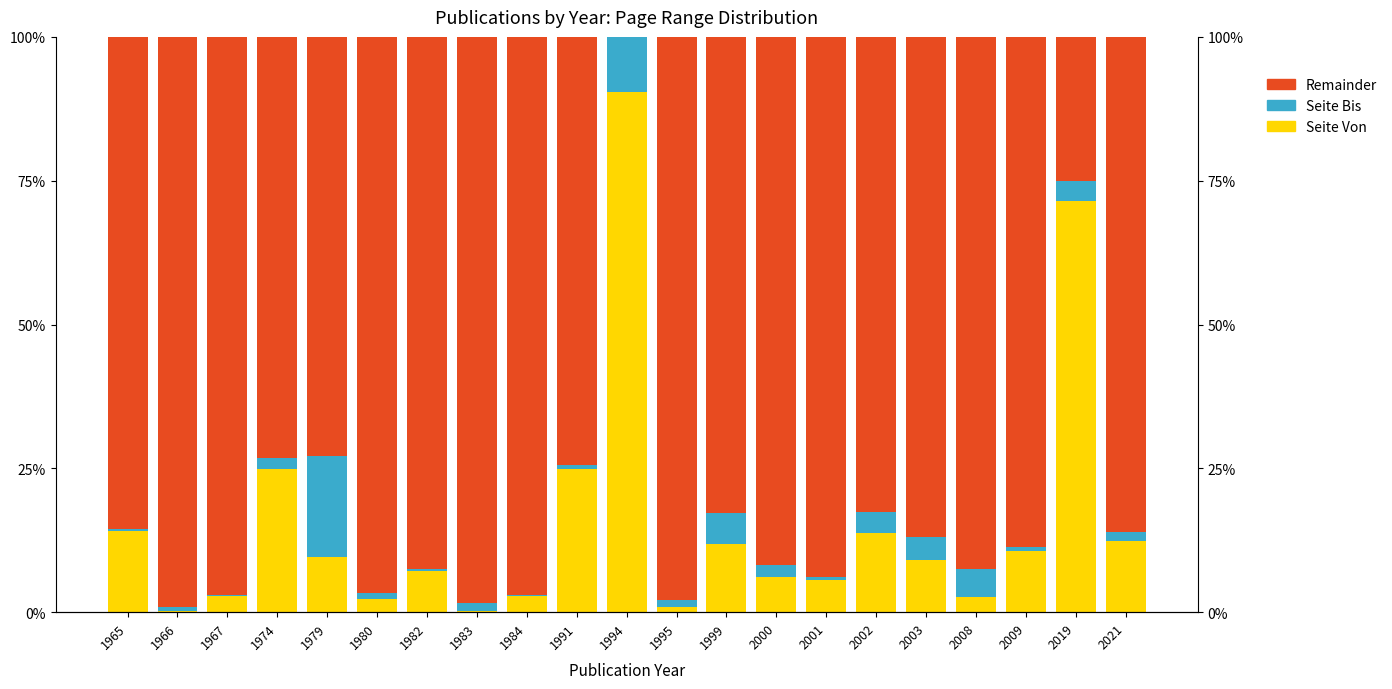

List the series in order of their peak value, highest first.

Remainder, Seite Von, Seite Bis